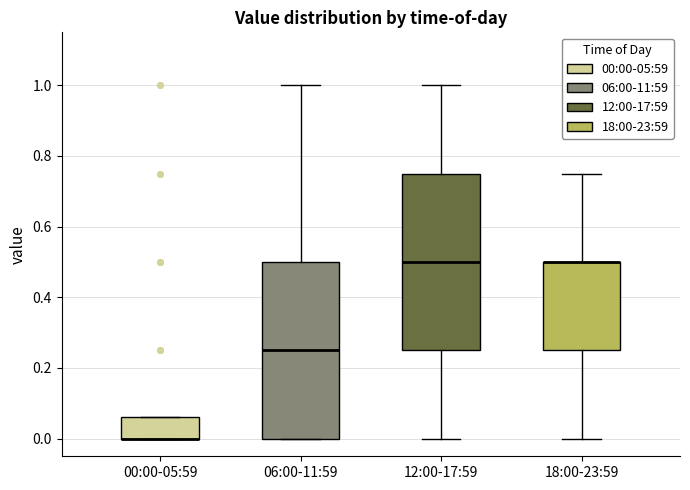

Where is the upper edge of the box for 18:00-23:59 on the y-axis? The values are not printed on the chart, so give them approximately, as read against the axis.

0.50